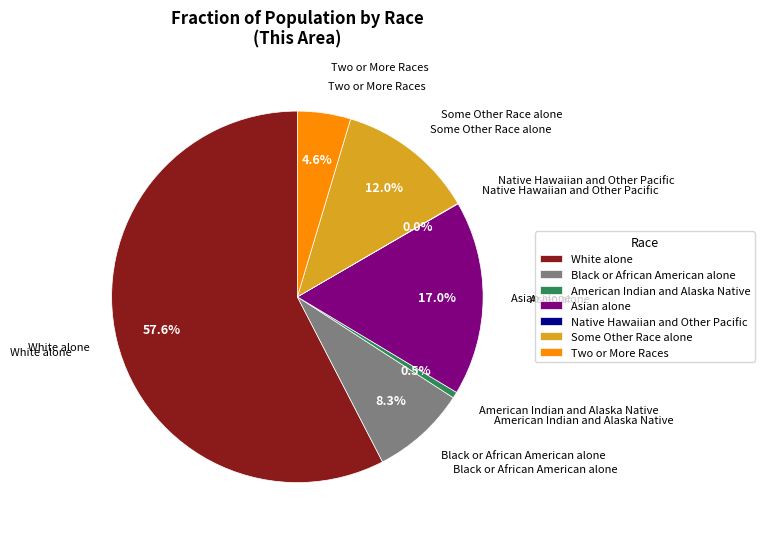

Which category accounts for the majority?

White alone